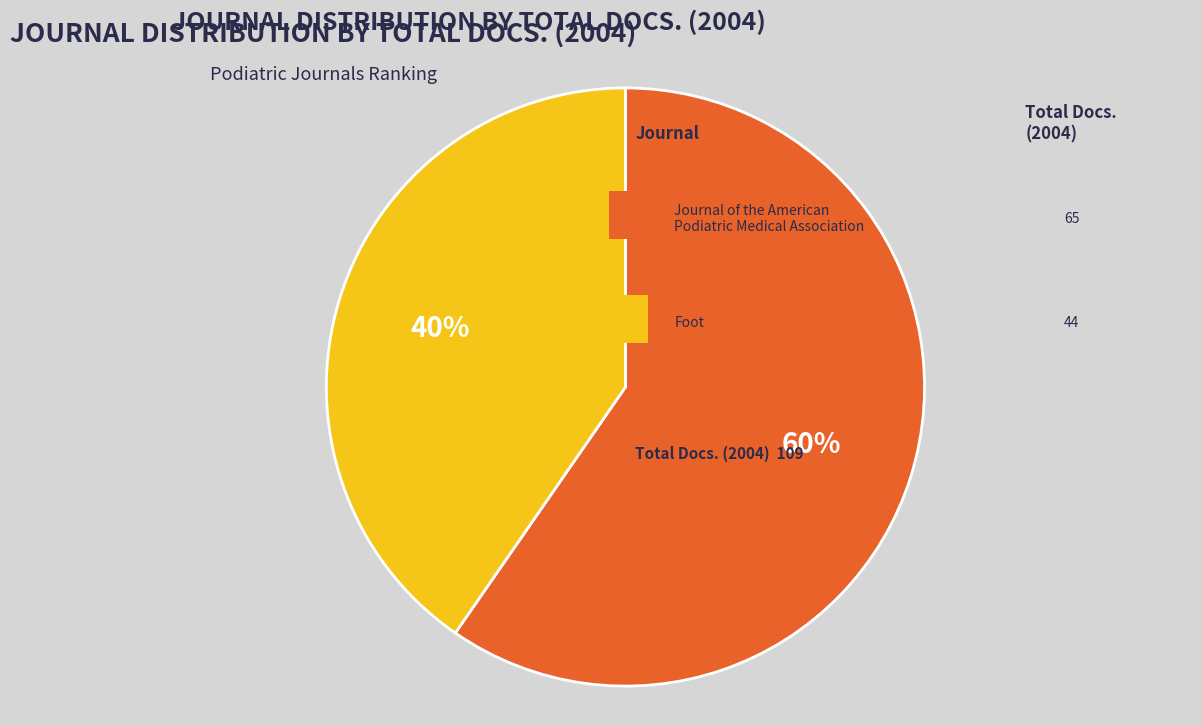

To the nearest percent, what is the average slice percentage?

50%